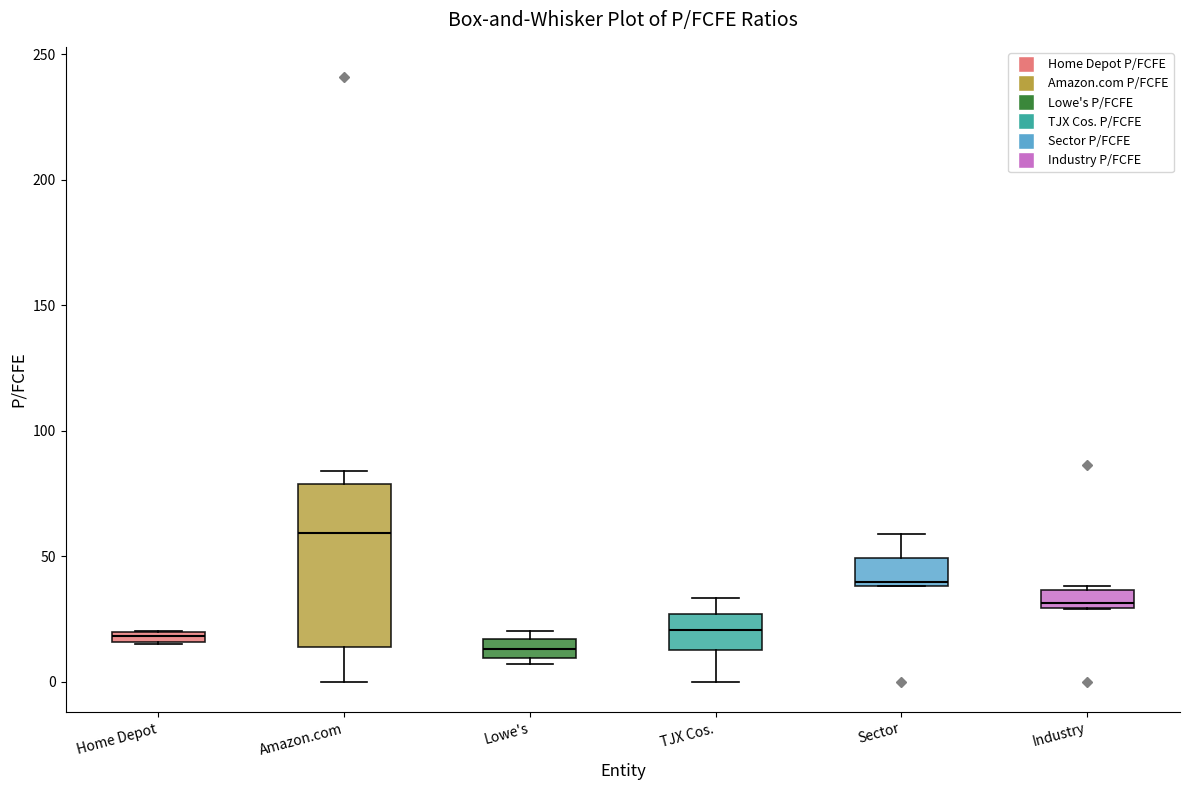

Where is the lower edge of the box for Lowe's on the y-axis? The values are not printed on the chart, so give them approximately, as read against the axis.

10